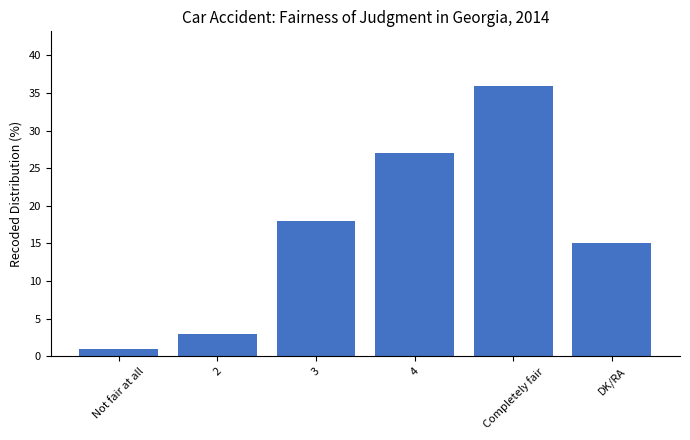

What is the difference between the values at DK/RA and Not fair at all?

14